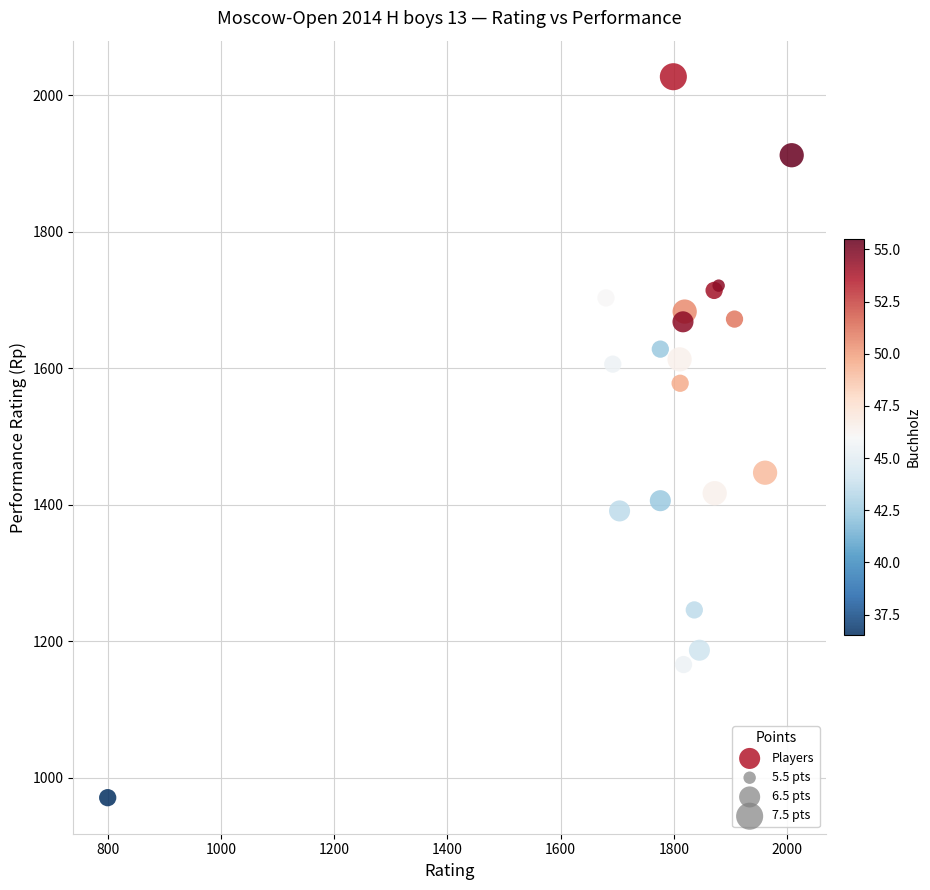

What Y value in the scatter plot is closest to 1499?

1447